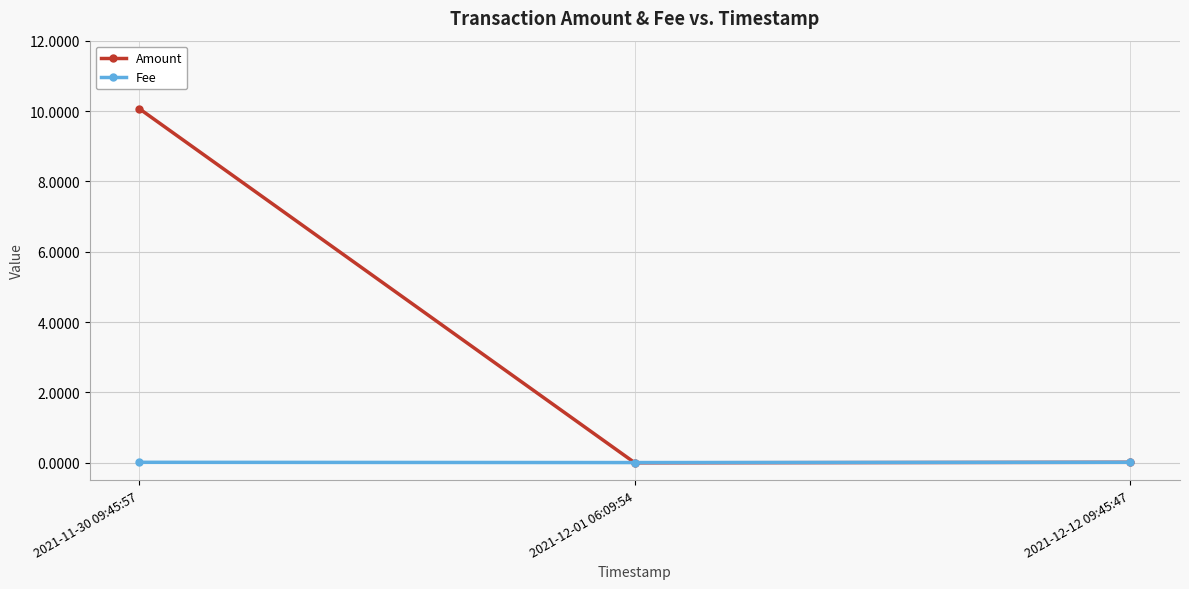

Which series has the widest spread of values?

Amount